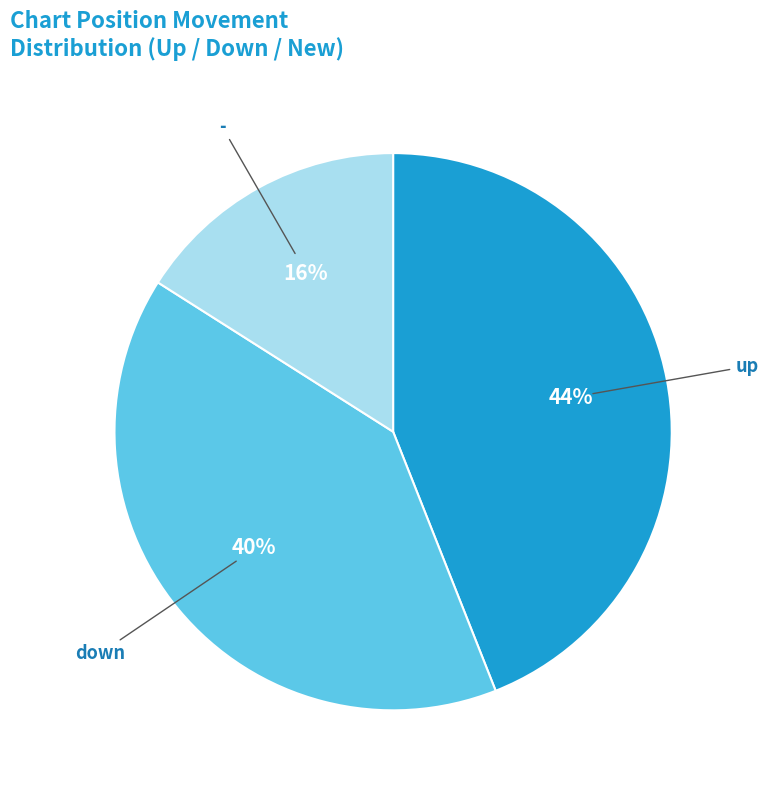

Is there a majority slice in this chart?

No